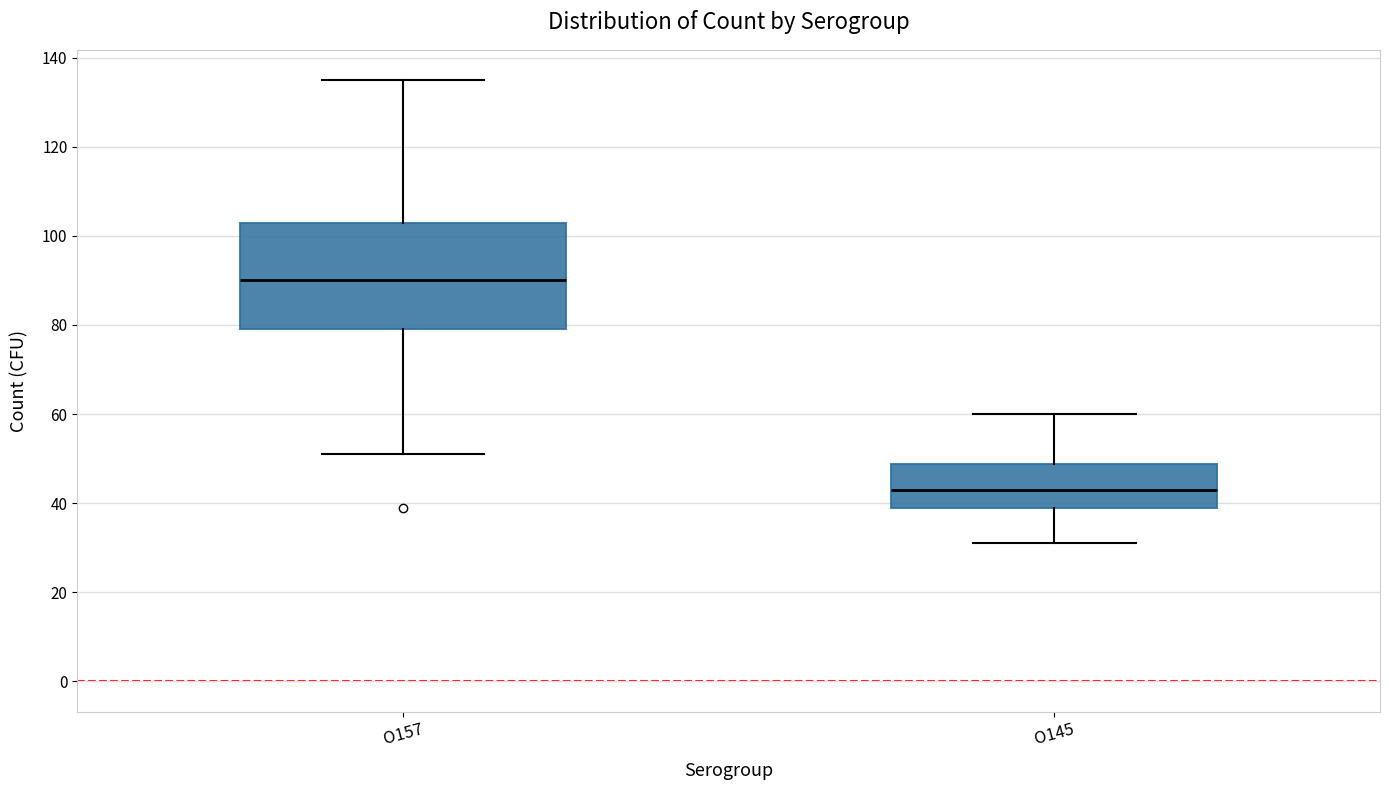

Reading left to right, read every box against the y-axis: the position of its median line, the range the box covers, and the ends of its whiskers. The values are not printed on the chart, so give them approximately, as read against the axis.

O157: median 90, box 80 to 104, whiskers 52 to 136
O145: median 44, box 40 to 48, whiskers 32 to 60